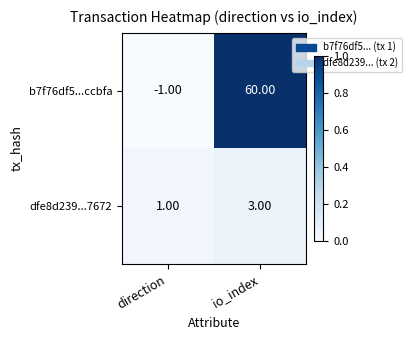

Rank the categories by dfe8d239...7672 value from highest to lowest.

io_index, direction